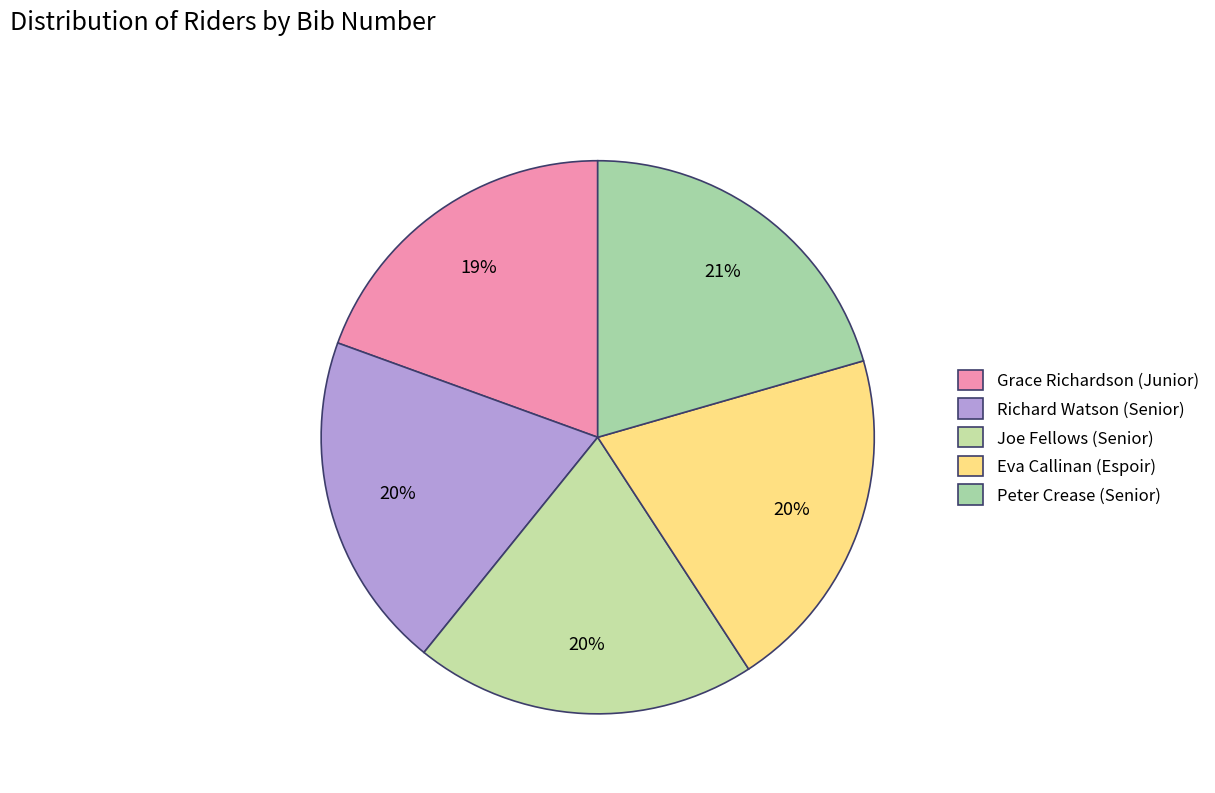

Does Richard Watson (Senior) represent more than half of the total?

No